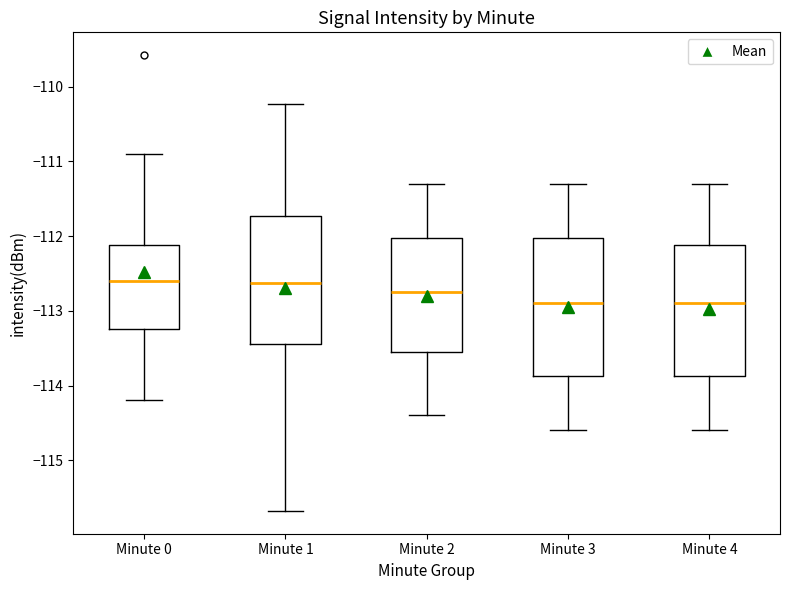

Reading left to right, read every box against the y-axis: the position of its median line, the range the box covers, and the ends of its whiskers. The values are not printed on the chart, so give them approximately, as read against the axis.

Minute 0: median -112.6, box -113.2 to -112.1, whiskers -114.2 to -110.9
Minute 1: median -112.6, box -113.4 to -111.7, whiskers -115.7 to -110.2
Minute 2: median -112.7, box -113.5 to -112.0, whiskers -114.4 to -111.3
Minute 3: median -112.9, box -113.9 to -112.0, whiskers -114.6 to -111.3
Minute 4: median -112.9, box -113.9 to -112.1, whiskers -114.6 to -111.3